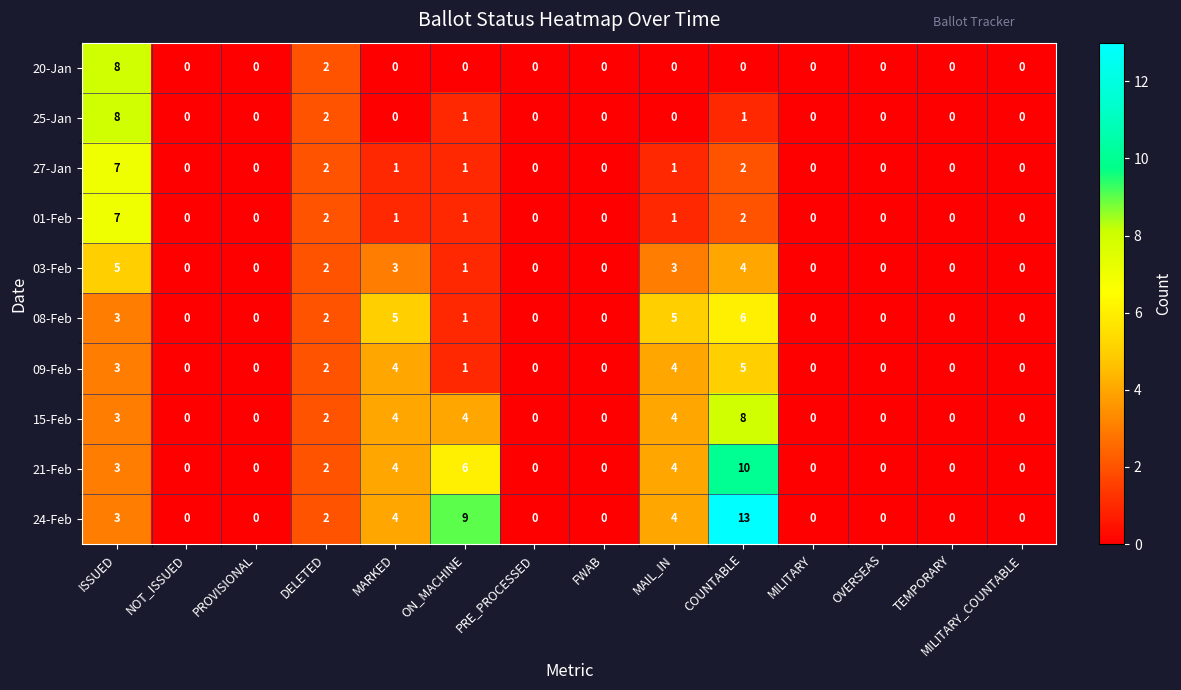

What is the difference between the 21-Feb values at OVERSEAS and COUNTABLE?

10